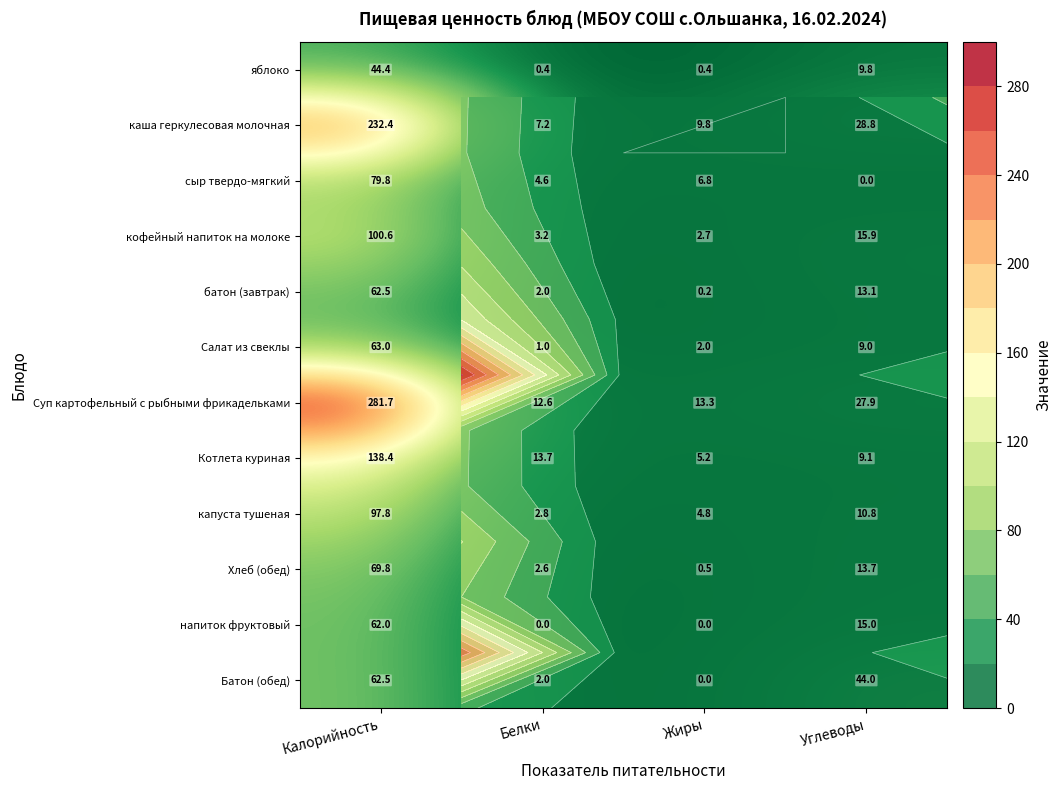

What is the sum of the капуста тушеная values at Жиры and Калорийность?

102.6